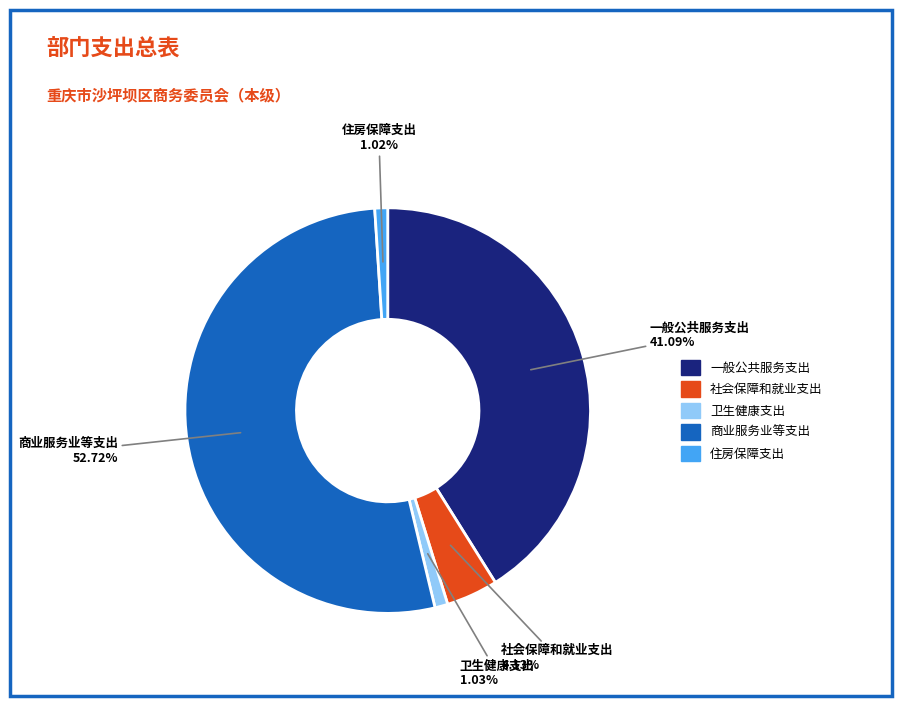

Do 住房保障支出 and 一般公共服务支出 together represent more than half of the pie?

No